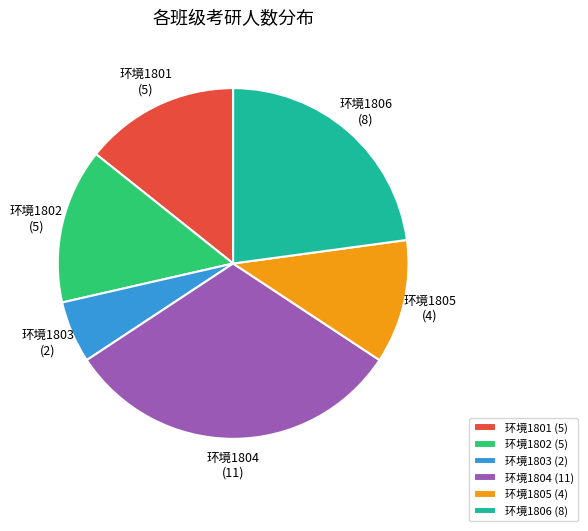

True or false: 环境1802 accounts for 25% of the total.

False